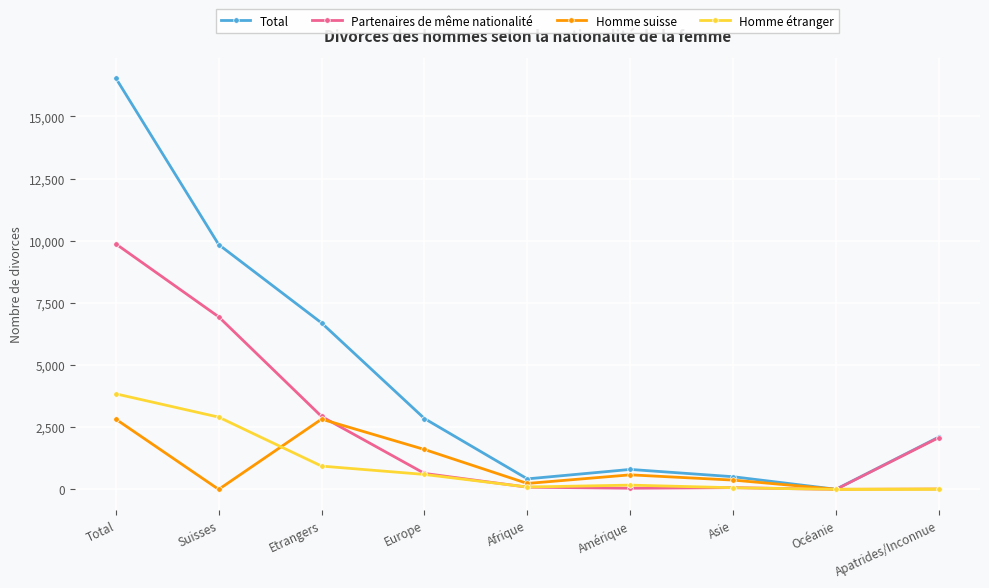

True or false: Total has more than 2 points higher than both neighbors.

False